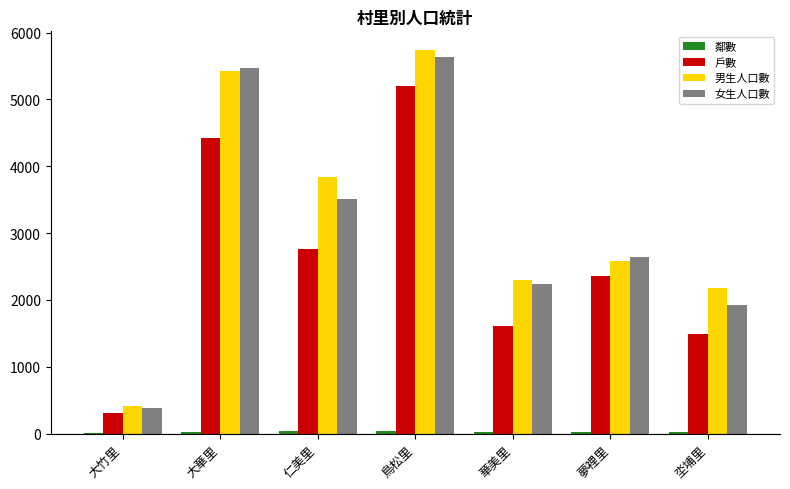

At which category is the sum across all series the highest?

鳥松里